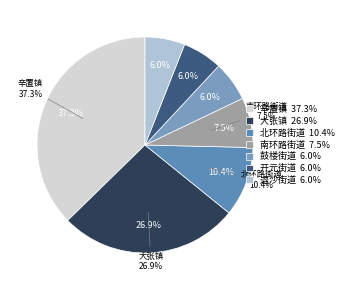

To the nearest percent, what is the combined percentage of 退沙街道 and 北环路街道?

16%